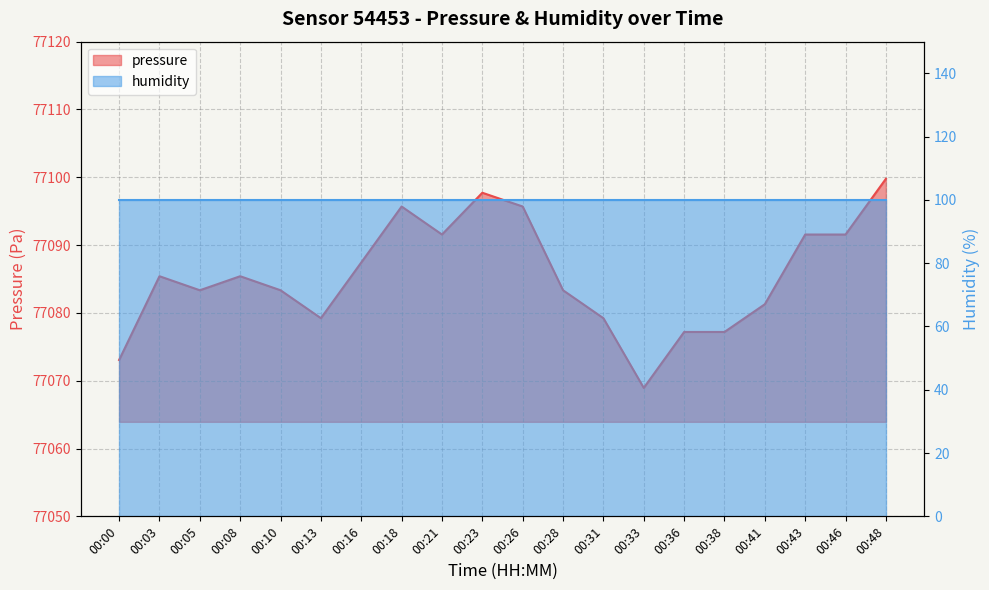

At which category does the data reach its first local peak?

00:03